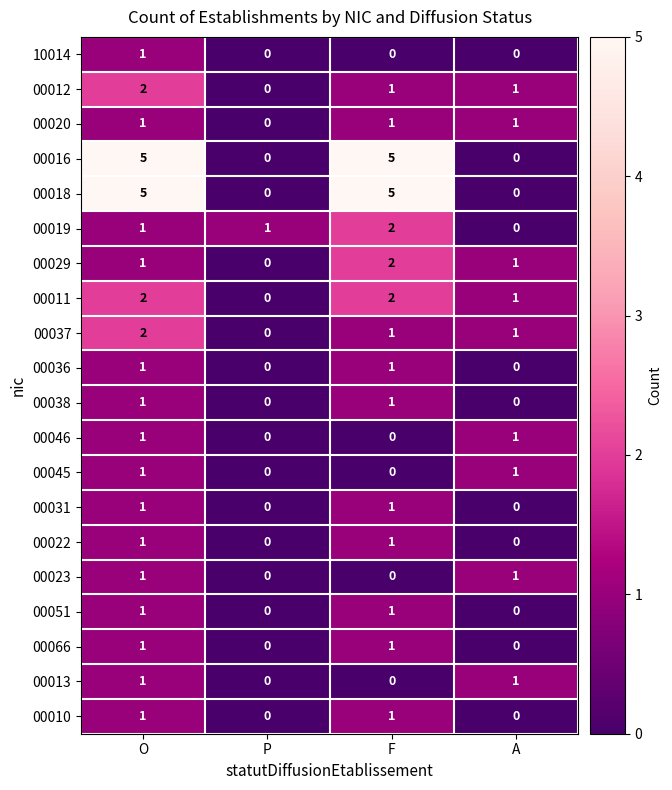

How many 00051 values are between 0 and 1?

4